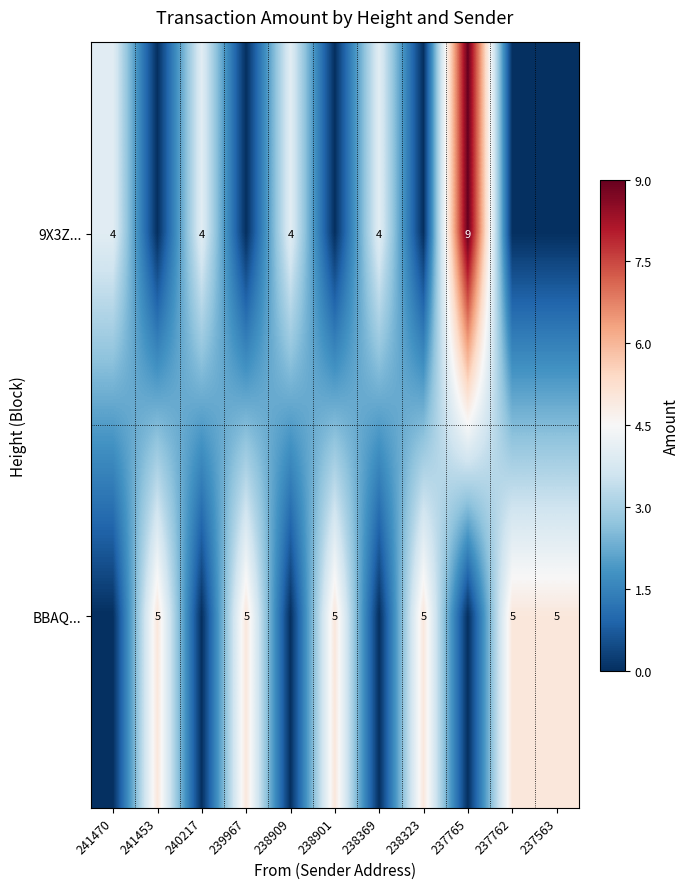

Is it true that BBAQ... equals 2 at 238323?

False